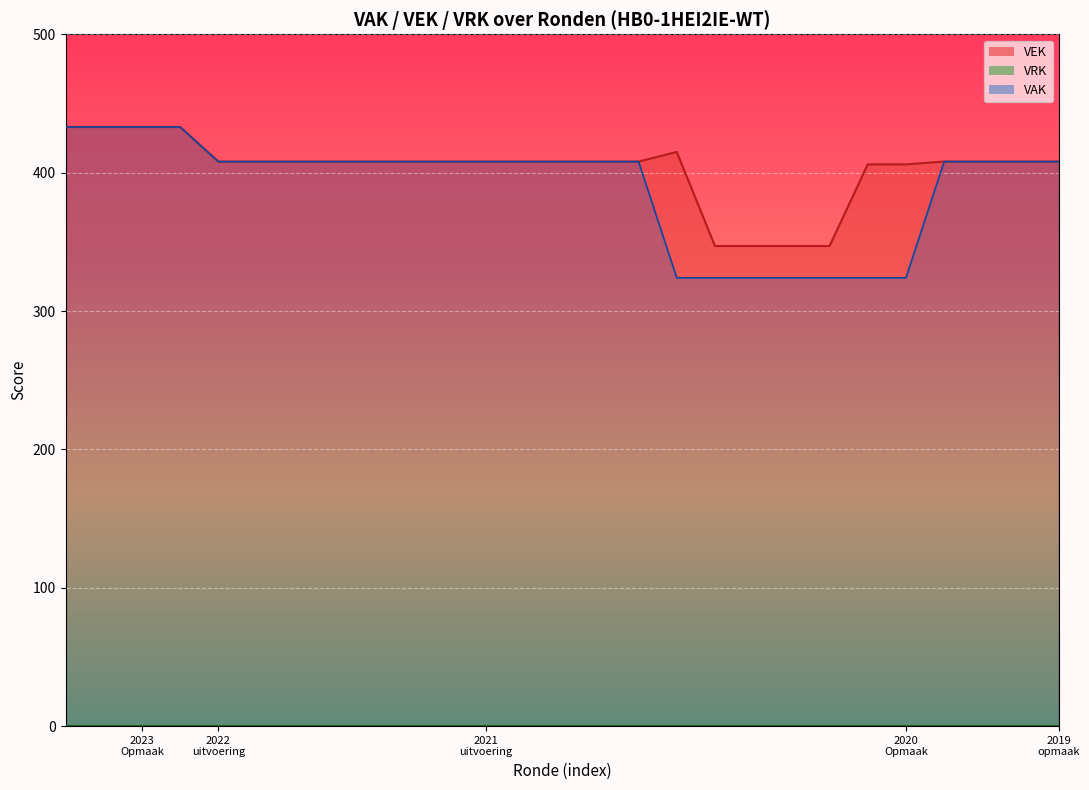

What is the maximum value for VAK?

433